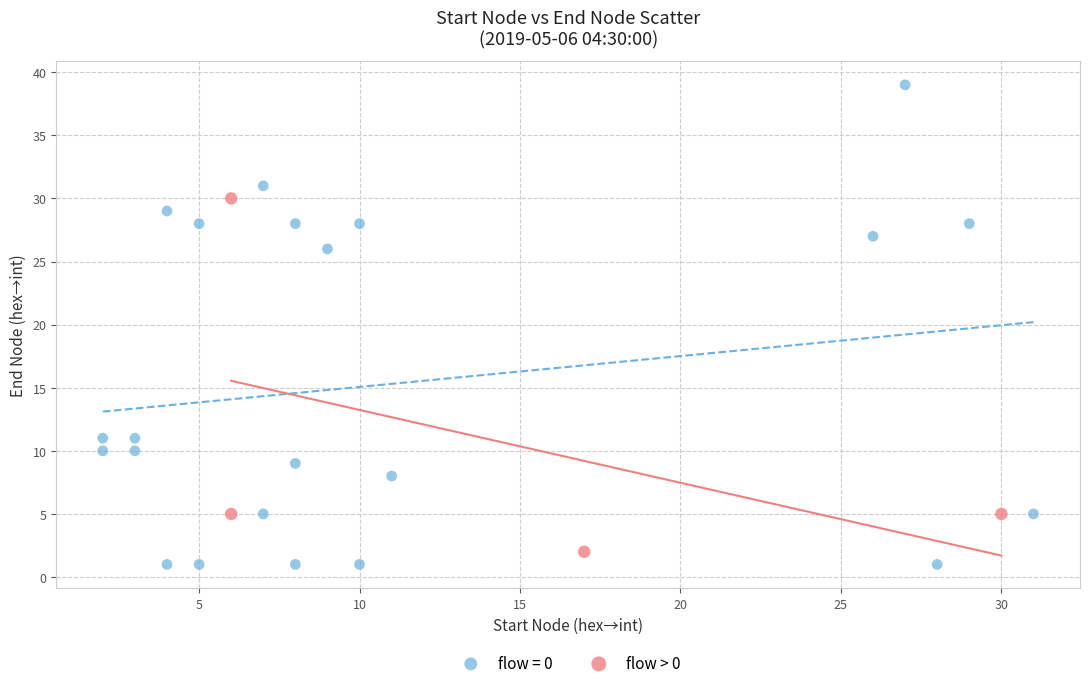

Which series has the widest spread of Y values?

flow = 0